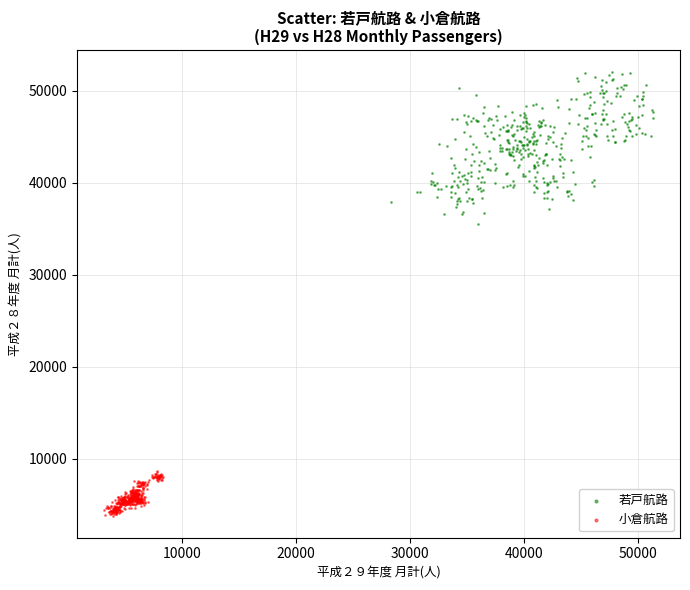

Which series reaches the maximum Y coordinate?

若戸航路